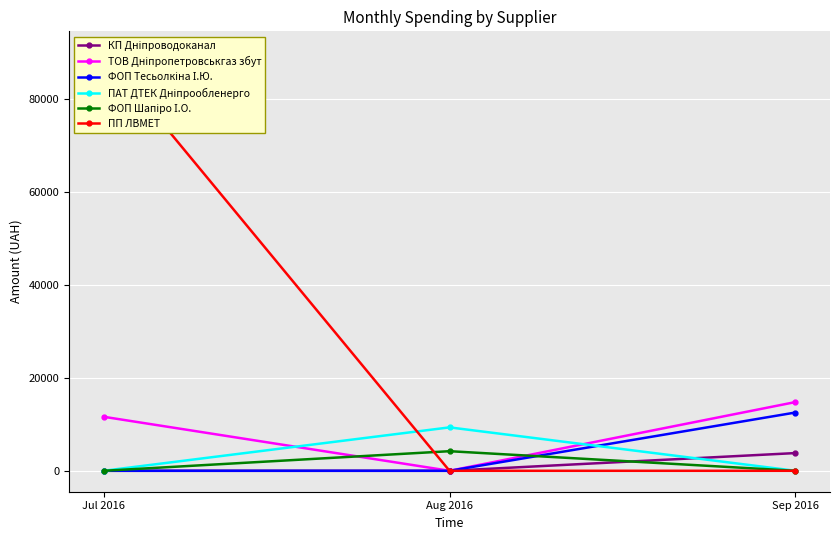

Which series changed the most between Jul 2016 and Sep 2016?

ПП ЛВМЕТ